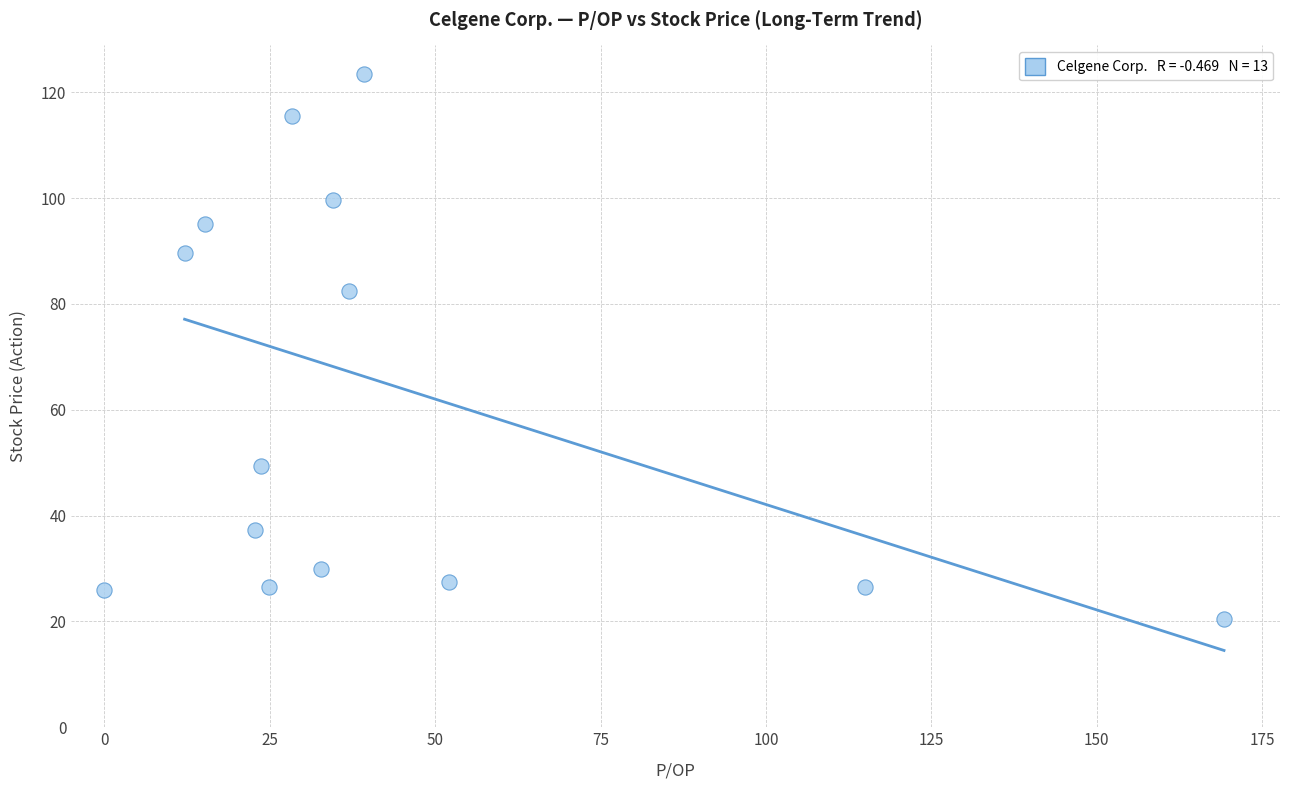

What is the range of Y values (max minus min)?

102.9